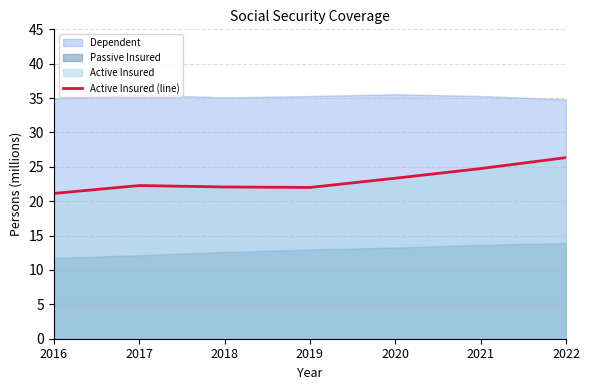

What is the value of the 1st point from the left?

21.1